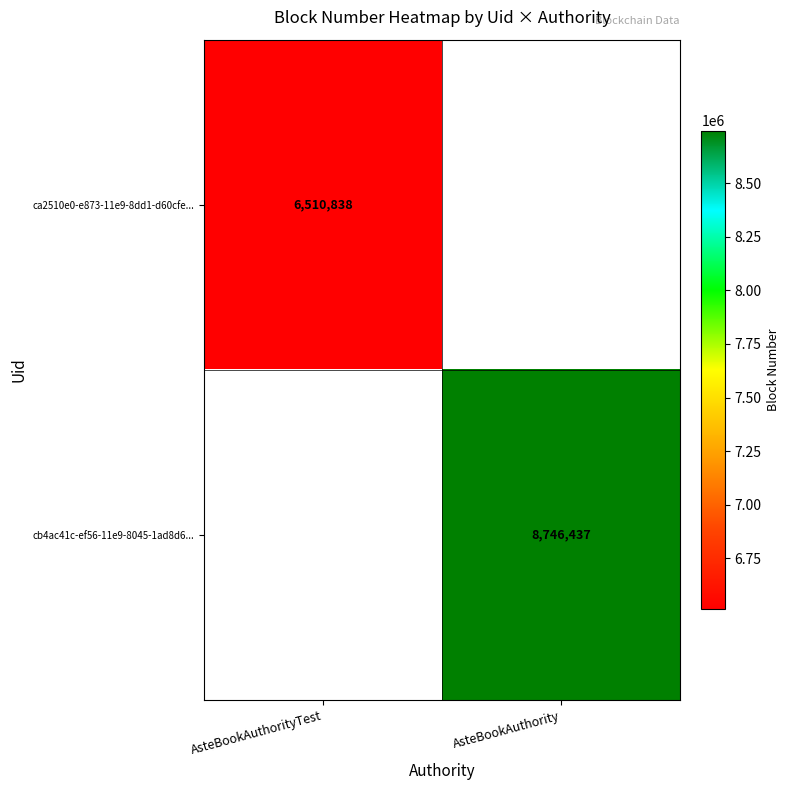

The cb4ac41c-ef56-11e9-8045-1ad8d6... series shows 8746437 at AsteBookAuthority. True or false?

True